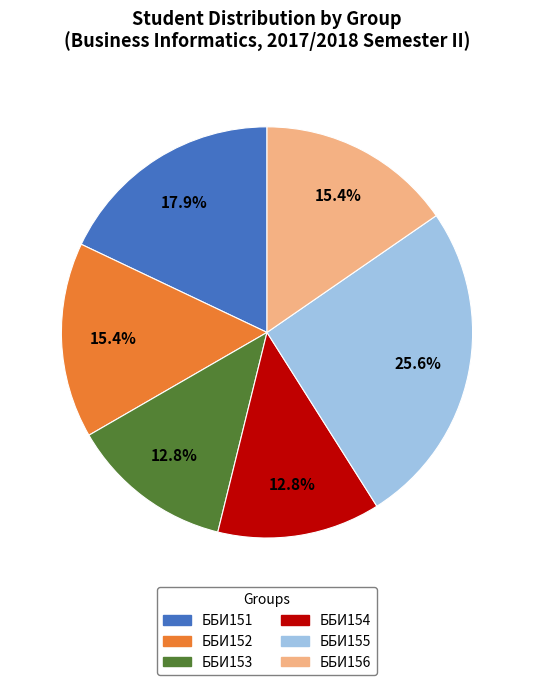

Between ББИ153 and ББИ151, which is larger?

ББИ151